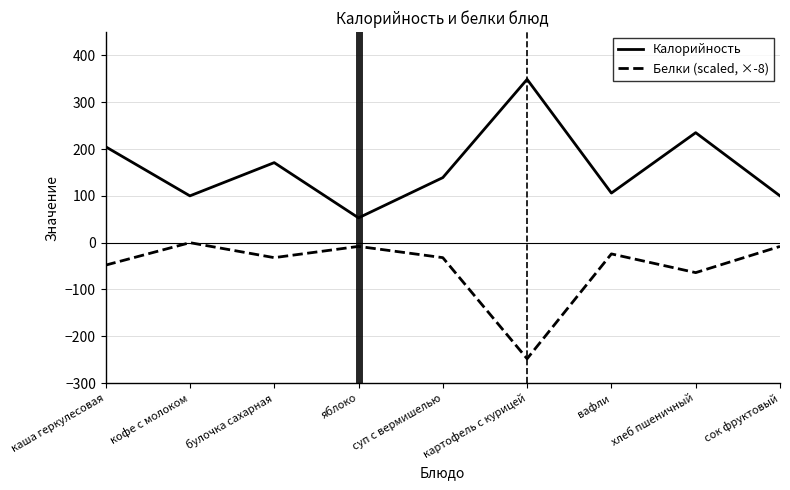

The Белки (scaled, ×-8) series shows -15 at каша геркулесовая. True or false?

False